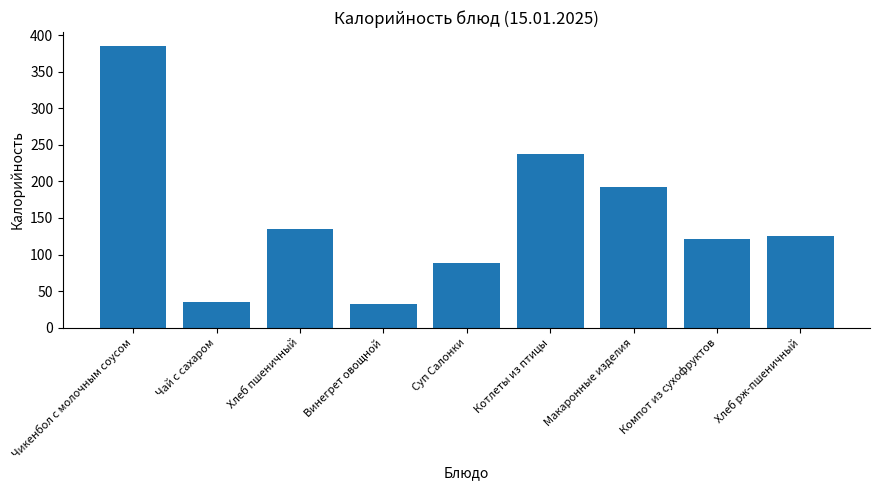

Reading left to right, list all the values displayed in this chart.

385	35	135	32	89	237	192	121	125